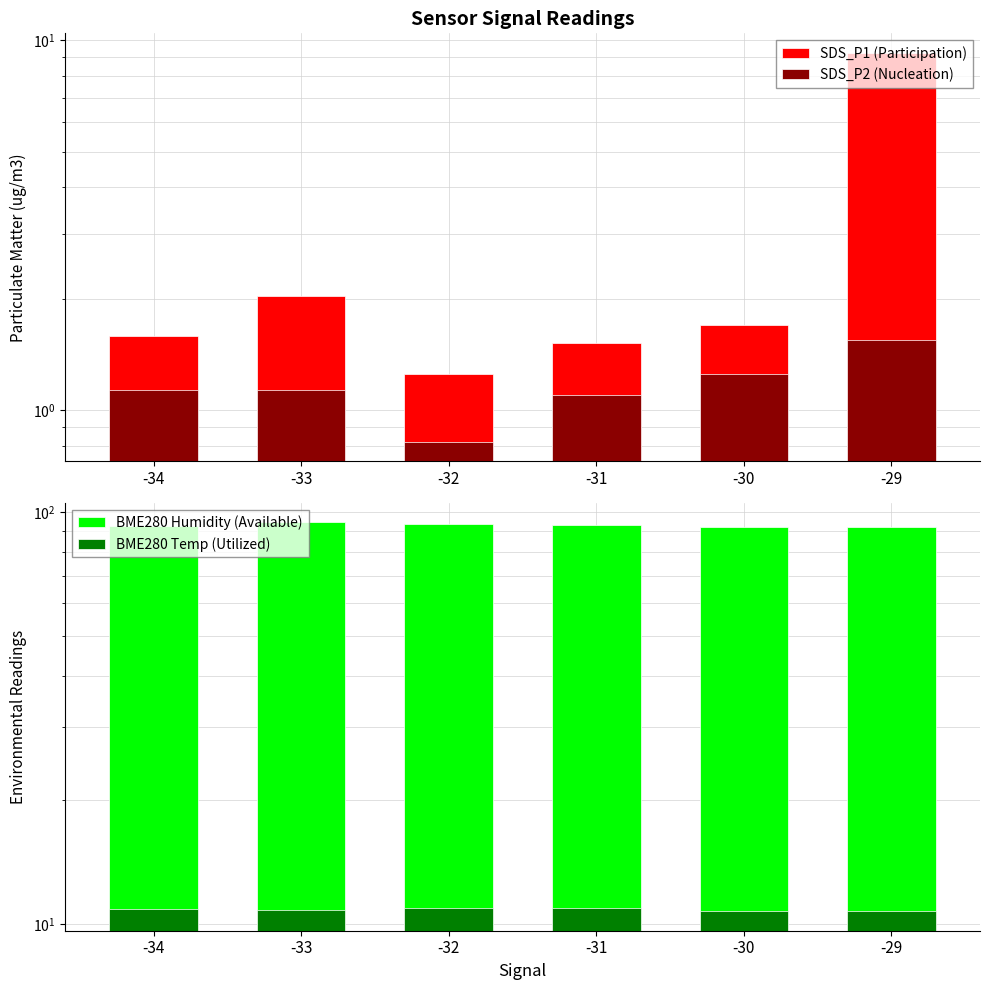

What is the minimum value for SDS_P1?

1.2